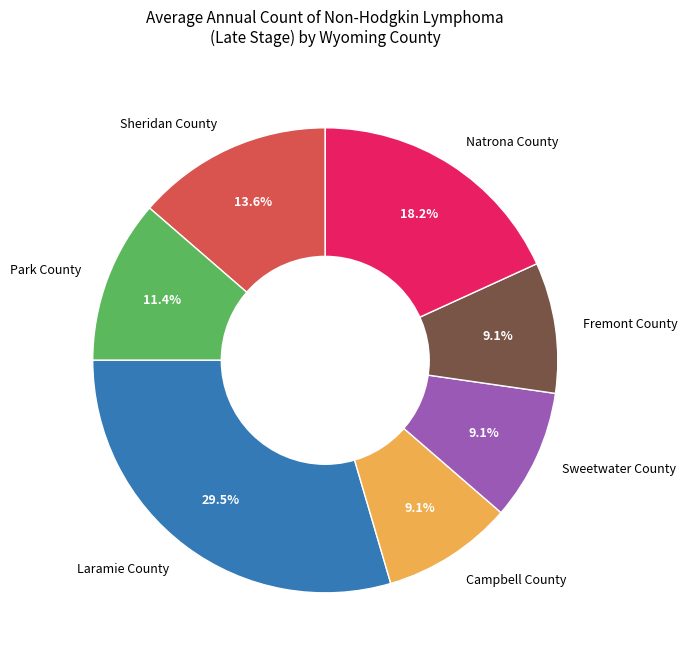

True or false: Fremont County accounts for 1% of the total.

False